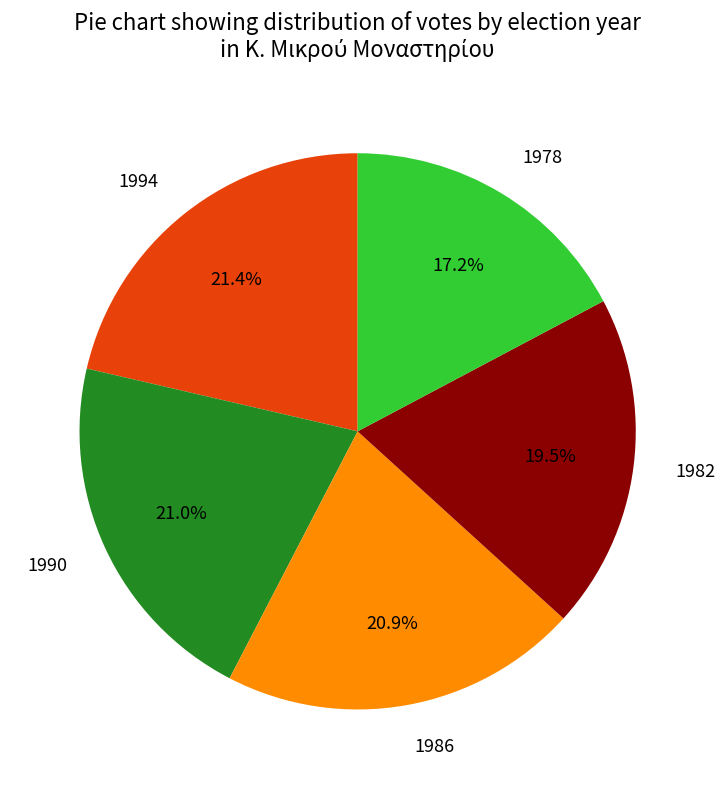

What is the smallest slice in the pie chart?

1978